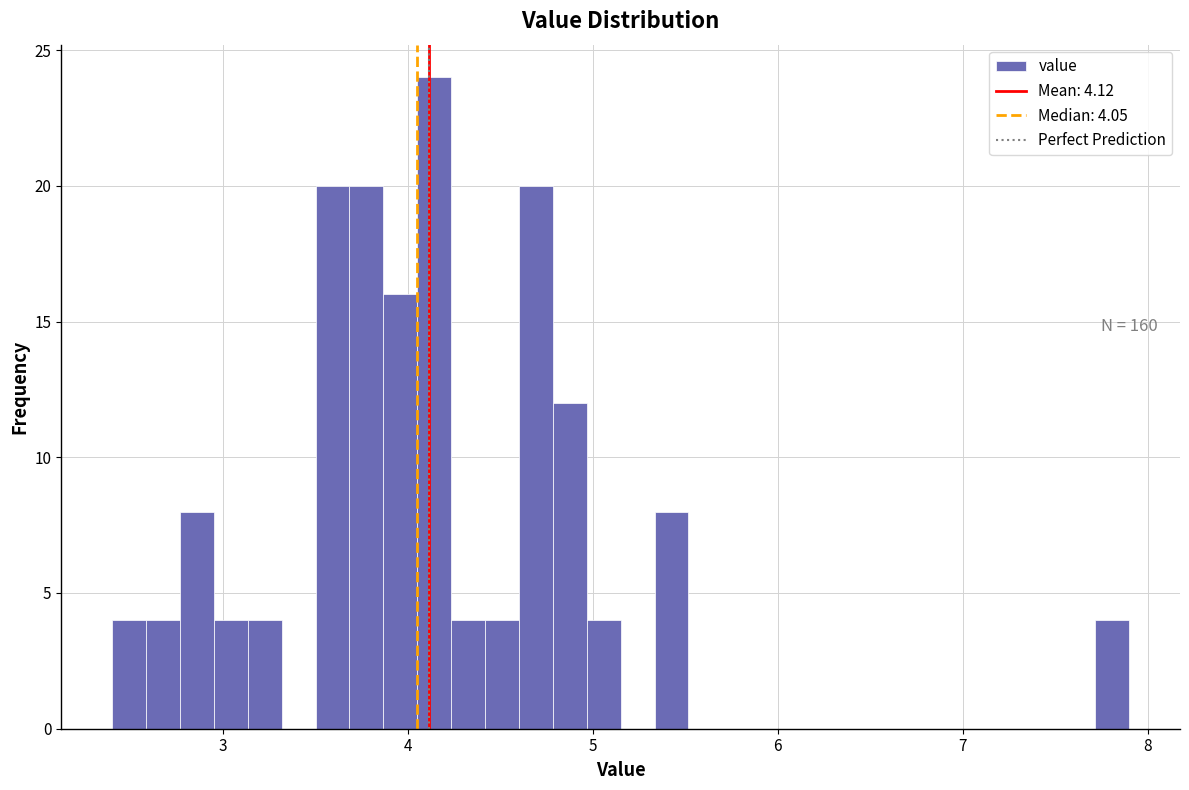

Read against the x-axis, roughly where is the centre of the tallest bar?

4.1